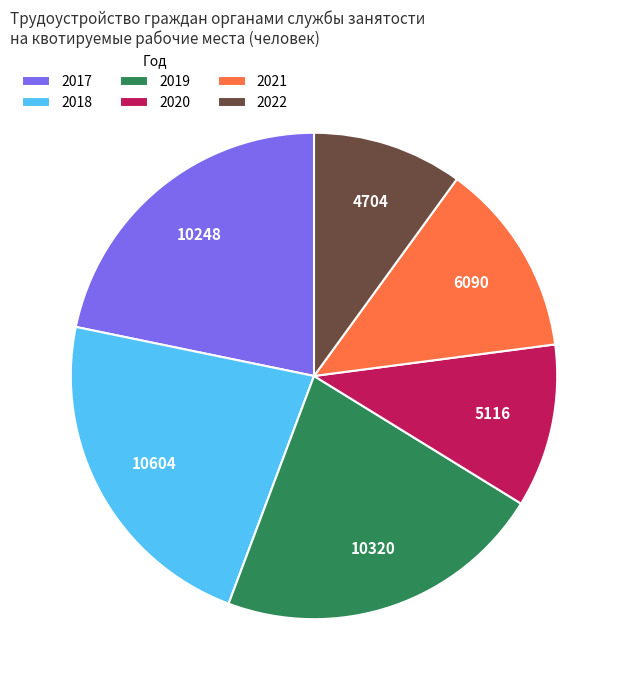

Does 2020 represent more than half of the total?

No